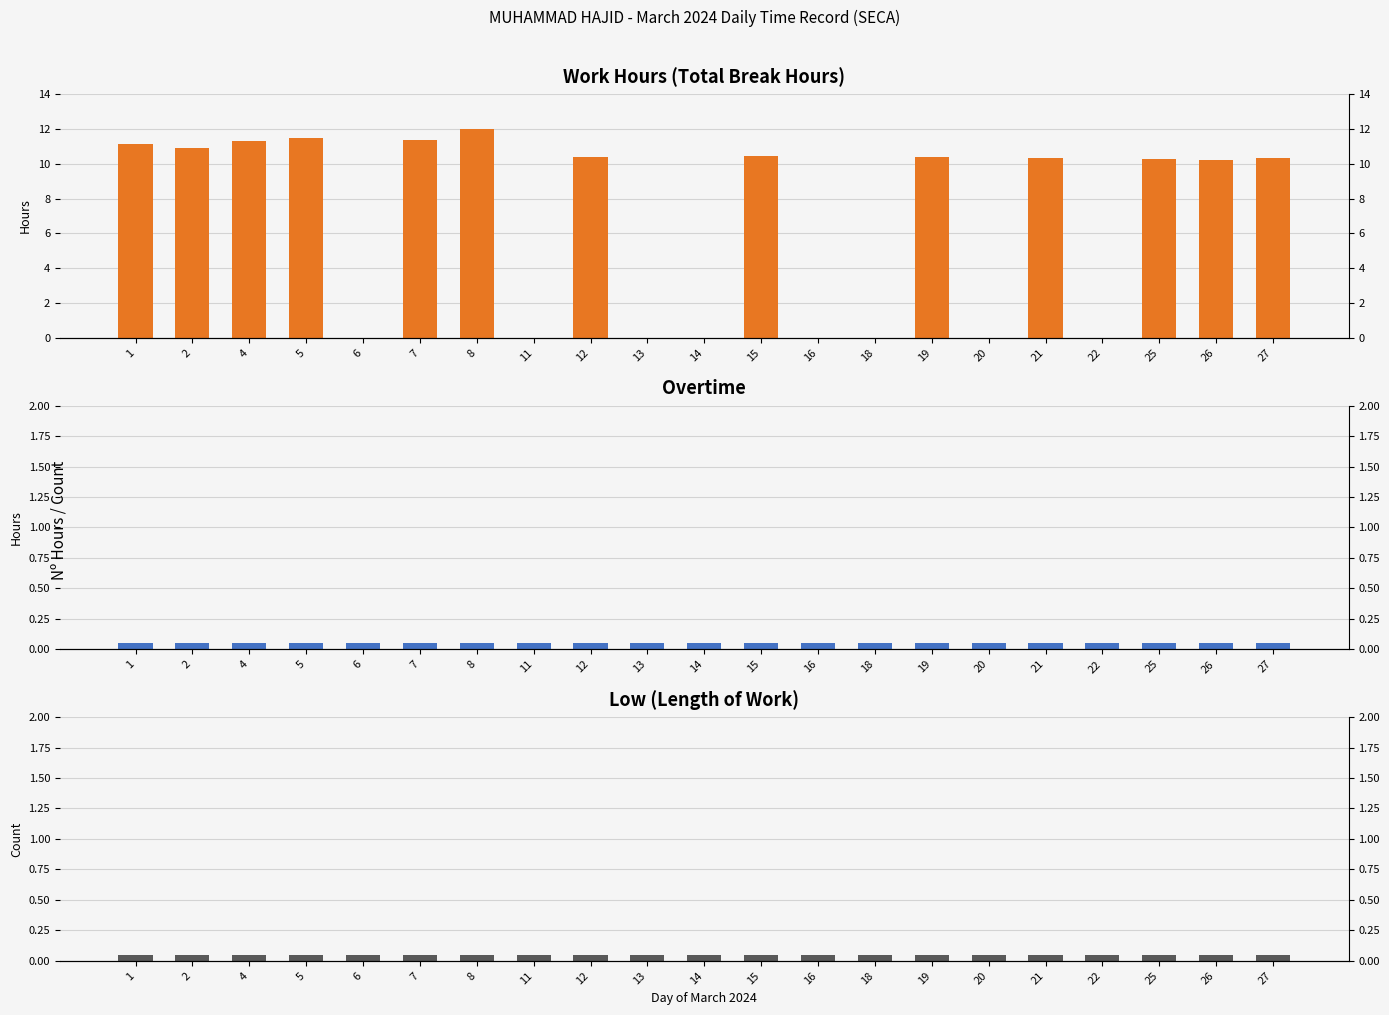

What is the sum of the Overtime values at 14 and 16?

0.1